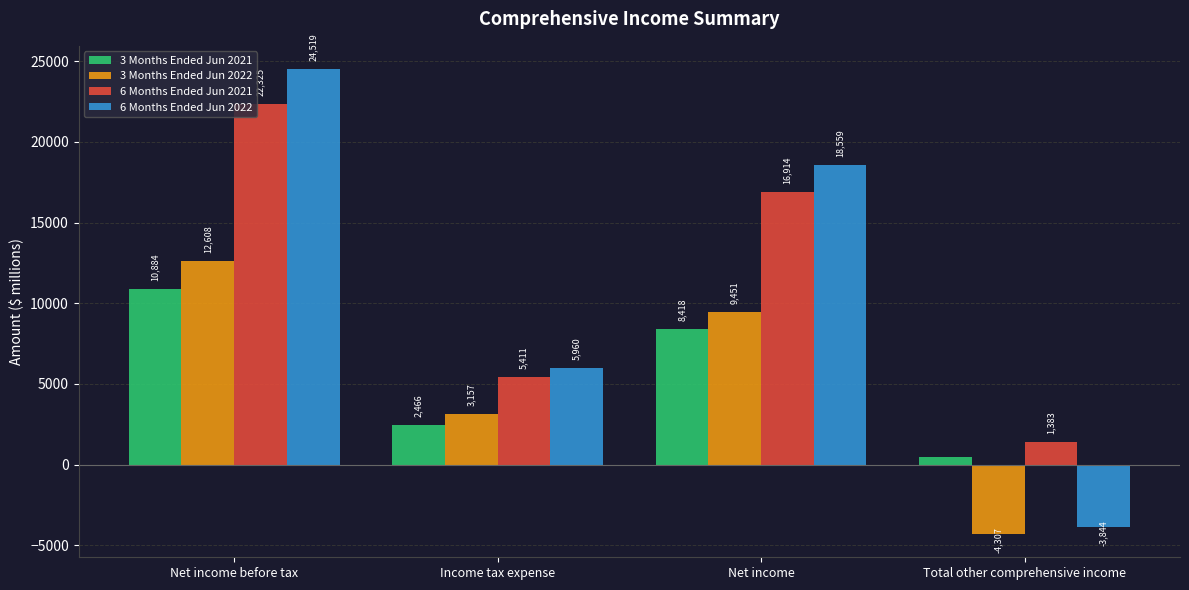

What are all the series names shown in the legend?

3 Months Ended Jun 2021, 3 Months Ended Jun 2022, 6 Months Ended Jun 2021, 6 Months Ended Jun 2022